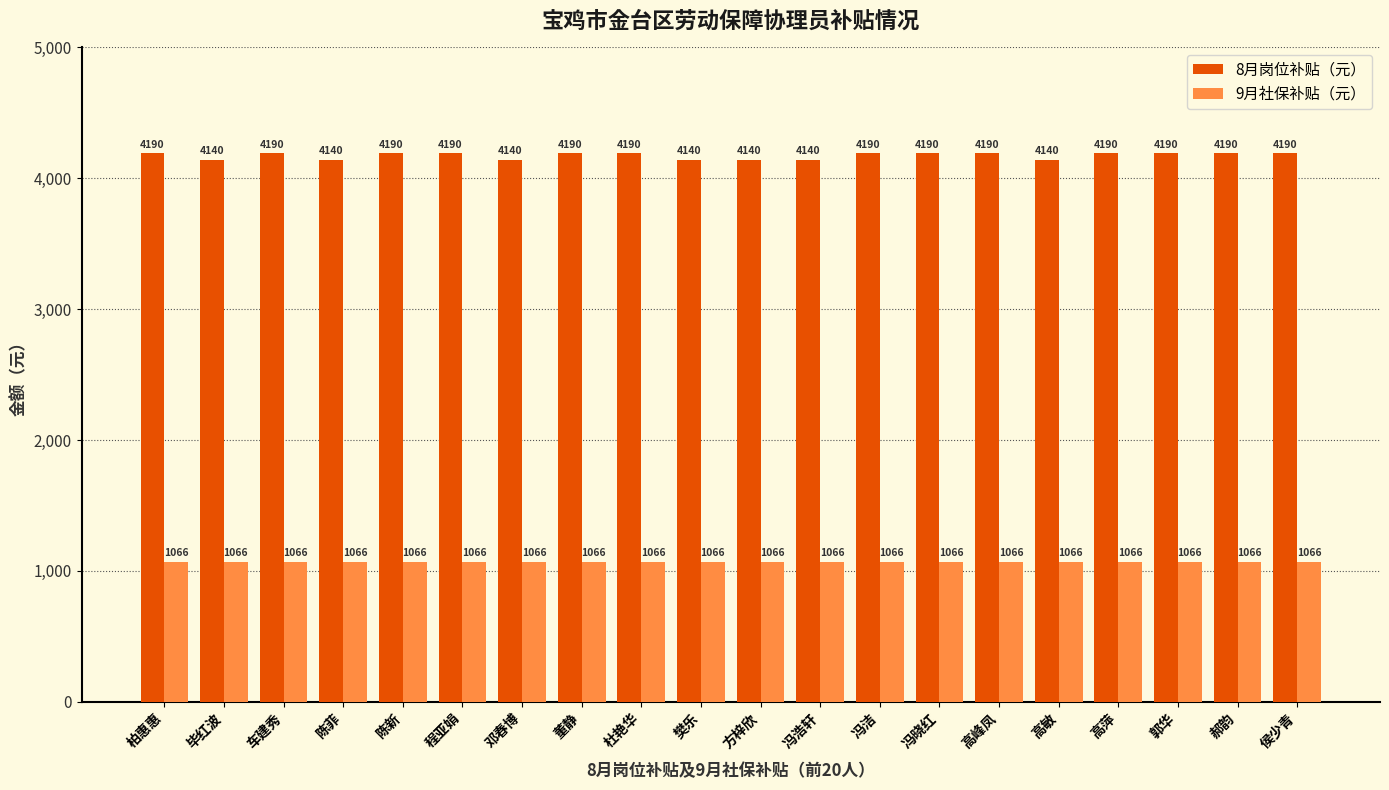

Which series has the largest total across all categories?

8月岗位补贴（元）